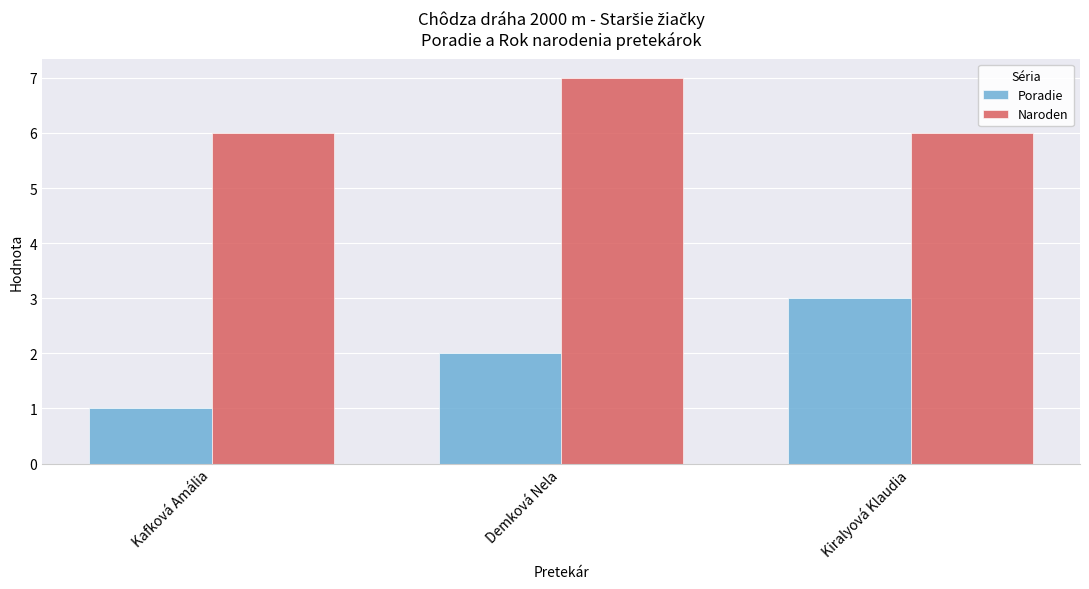

Reading right to left, list all the values displayed in this chart.

Poradie: 3	2	1
Naroden: 6	7	6